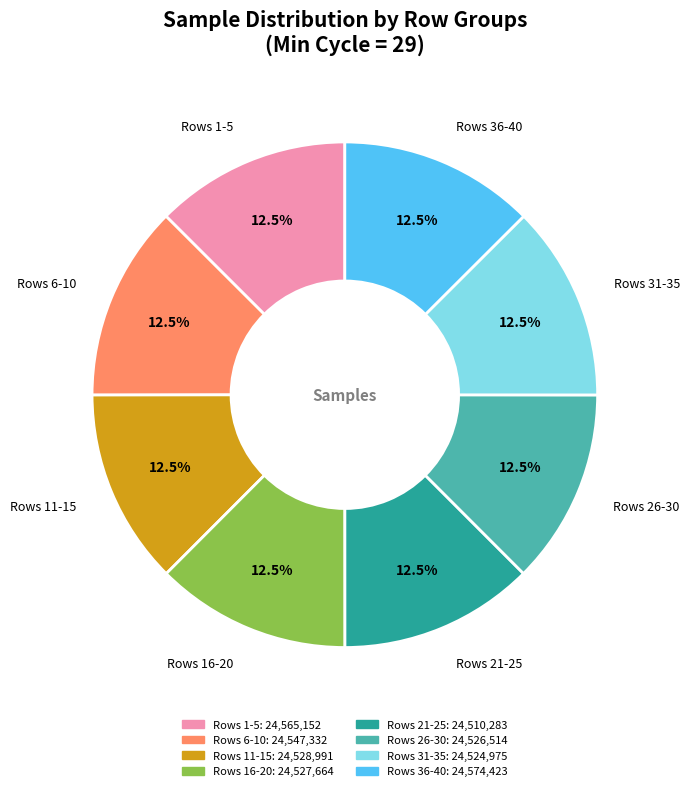

Does any single category account for the majority?

No